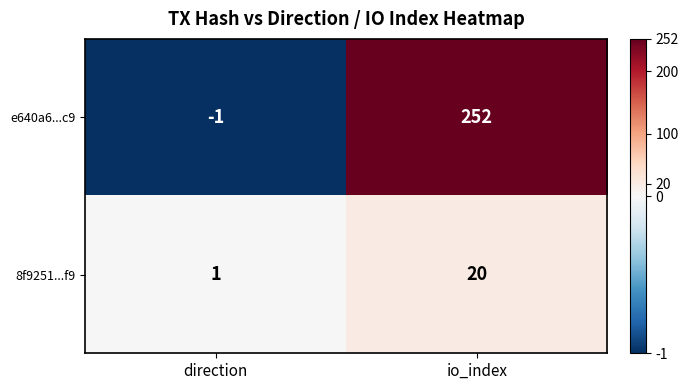

At which label is 8f9251...f9 closest to 10?

direction